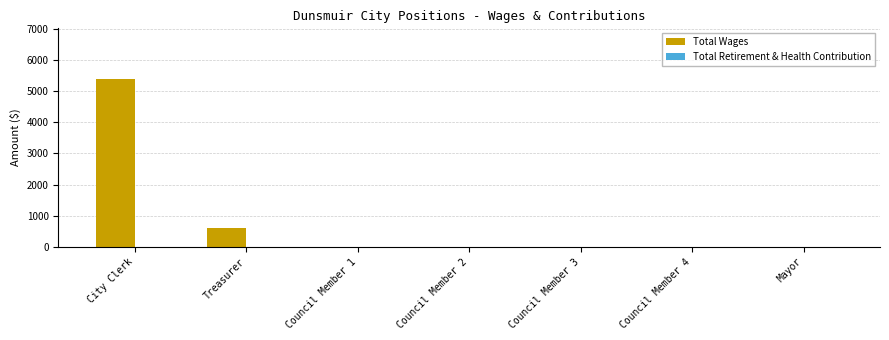

How many data points does each series have?

7